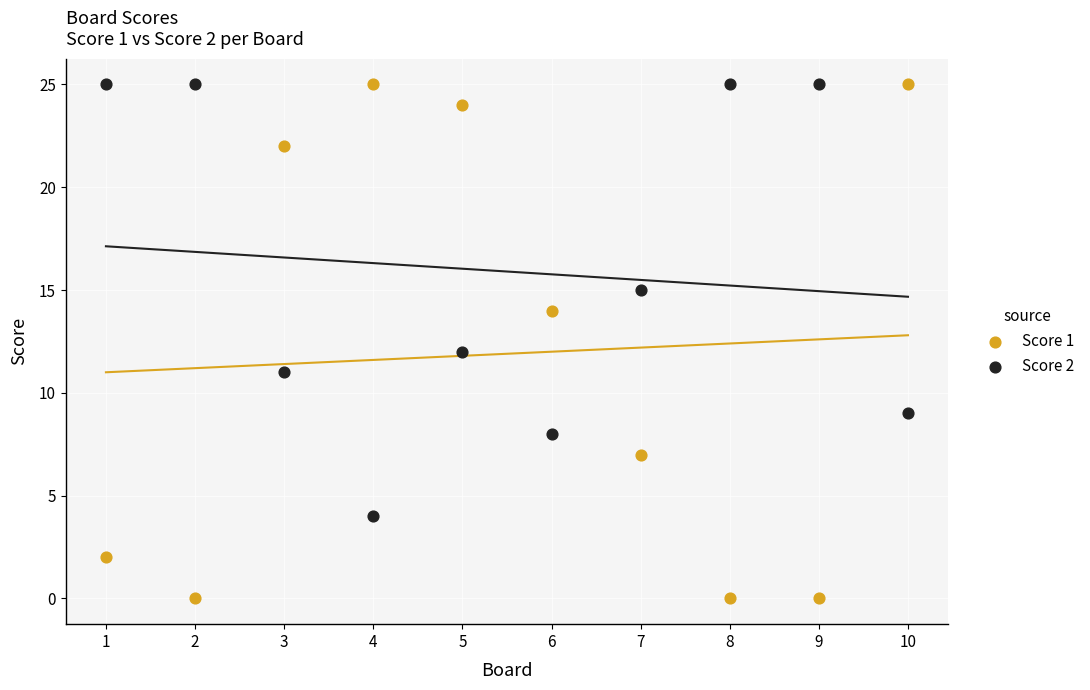

Which series has the widest spread of Y values?

Score 1